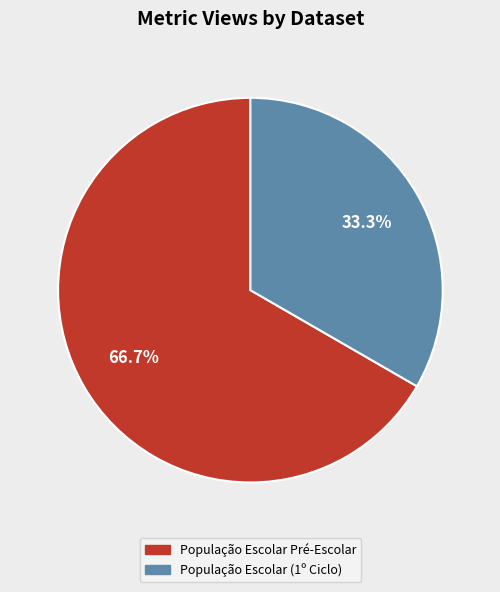

How much of the chart is everything except População Escolar (1º Ciclo)?

66.7%